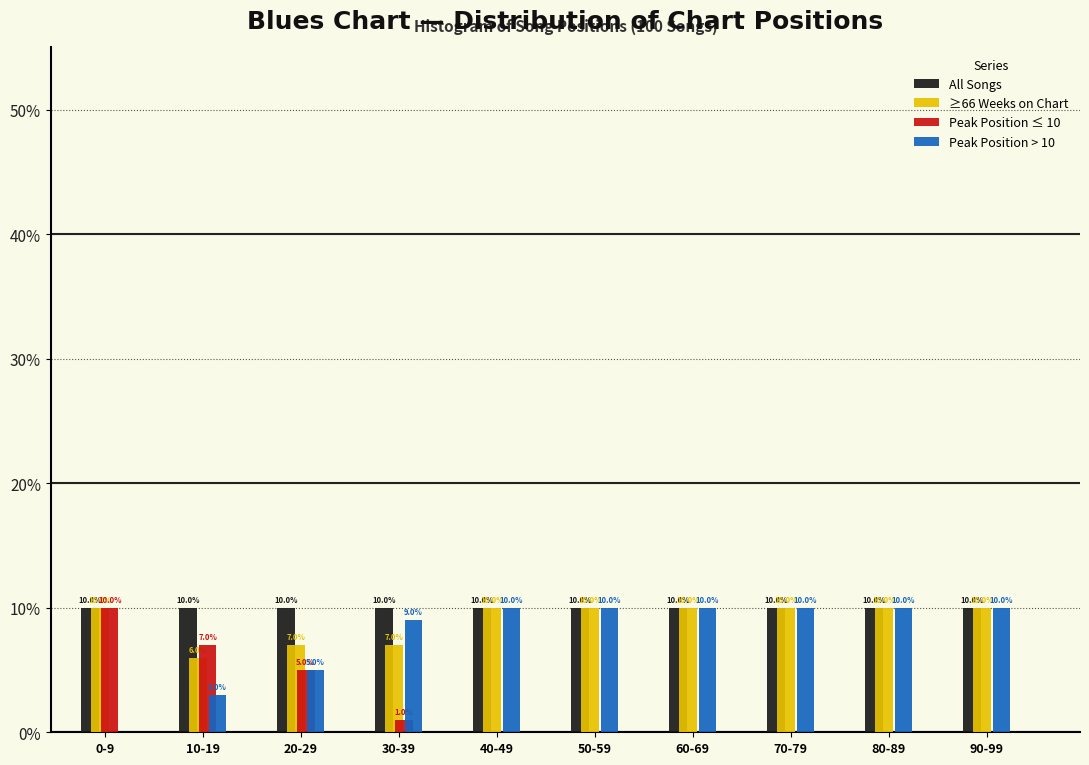

Reading left to right, extract all data points from this chart.

All Songs: 0-9=10.0	10-19=10.0	20-29=10.0	30-39=10.0	40-49=10.0	50-59=10.0	60-69=10.0	70-79=10.0	80-89=10.0	90-99=10.0
≥66 Weeks on Chart: 0-9=10.0	10-19=6.0	20-29=7.0	30-39=7.0	40-49=10.0	50-59=10.0	60-69=10.0	70-79=10.0	80-89=10.0	90-99=10.0
Peak Position ≤ 10: 0-9=10.0	10-19=7.0	20-29=5.0	30-39=1.0	40-49=0.0	50-59=0.0	60-69=0.0	70-79=0.0	80-89=0.0	90-99=0.0
Peak Position > 10: 0-9=0.0	10-19=3.0	20-29=5.0	30-39=9.0	40-49=10.0	50-59=10.0	60-69=10.0	70-79=10.0	80-89=10.0	90-99=10.0